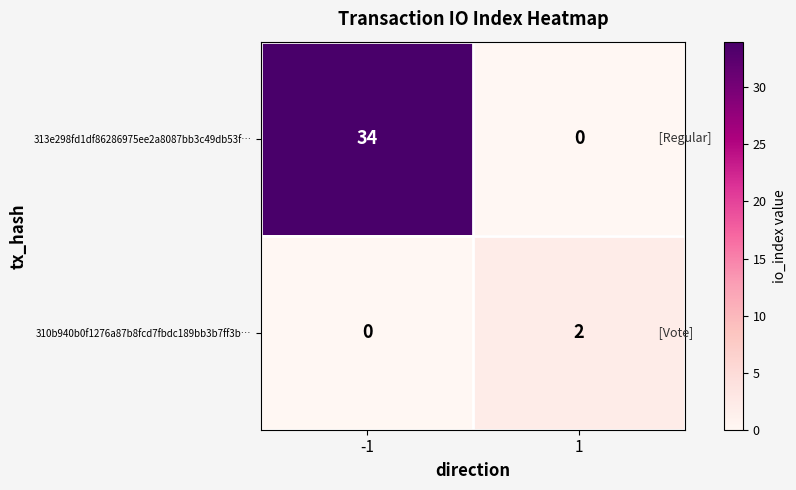

What is the sum of the 313e298fd1df86286975ee2a8087bb3c49db53f… values at 1 and -1?

34